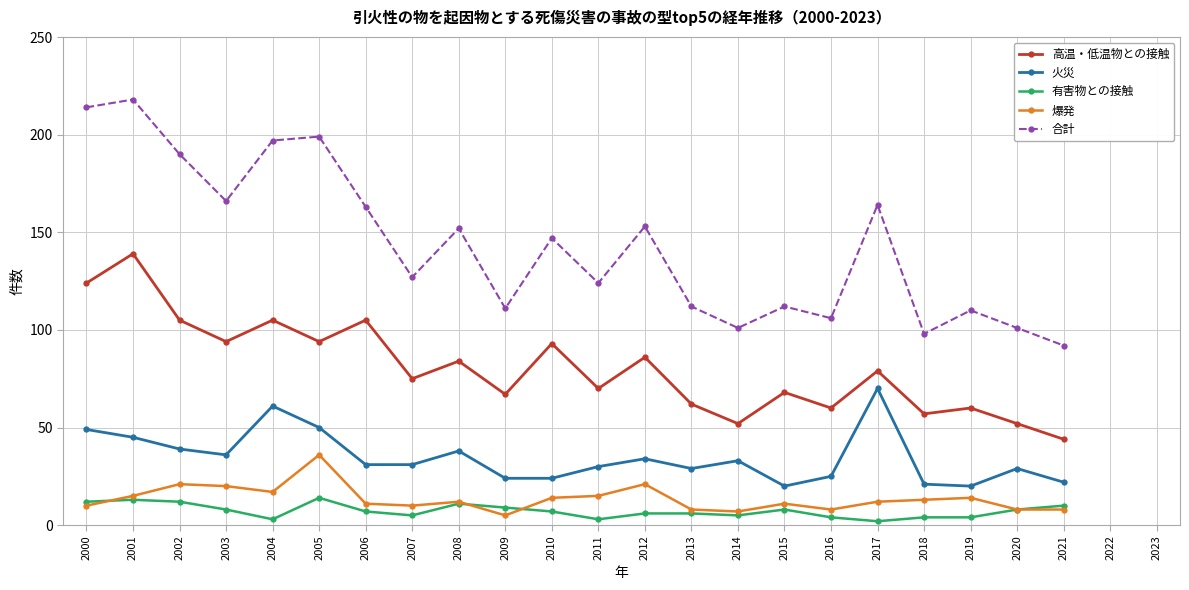

Which series has the largest total across all categories?

合計